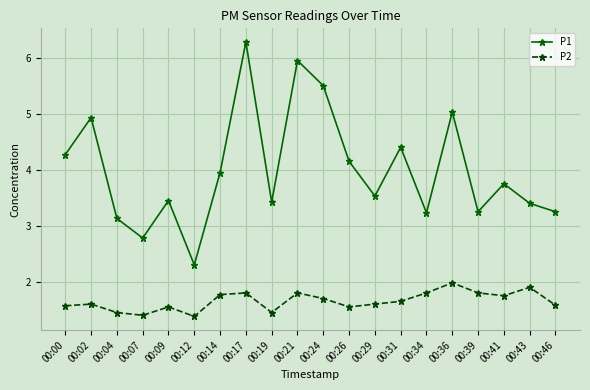

Is this an area chart (filled region under the line)?

No